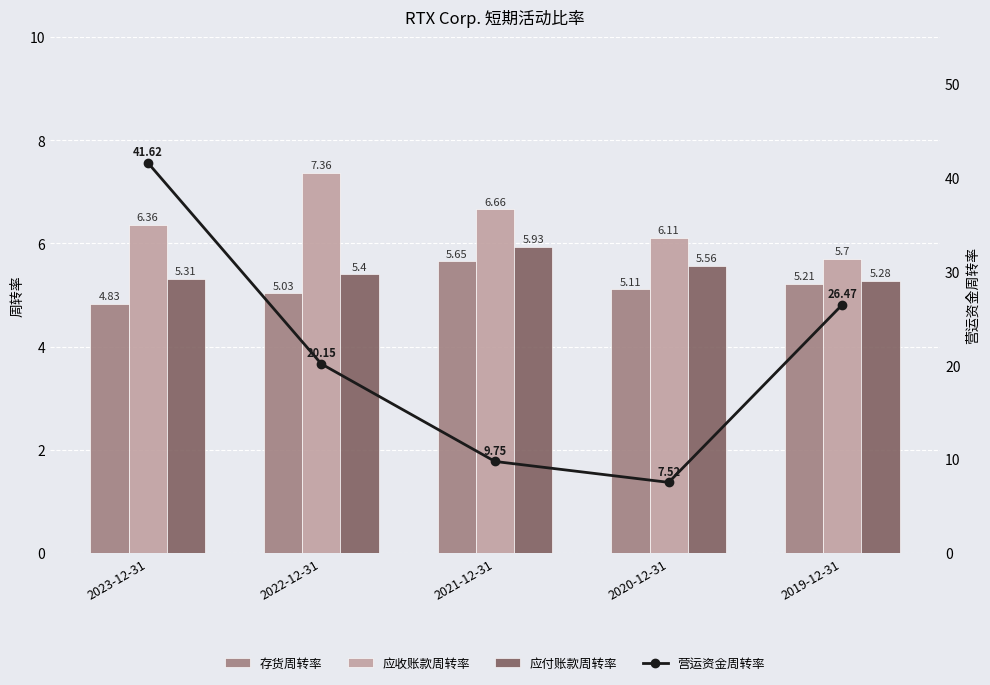

At how many categories does at least one series exceed 31?

1